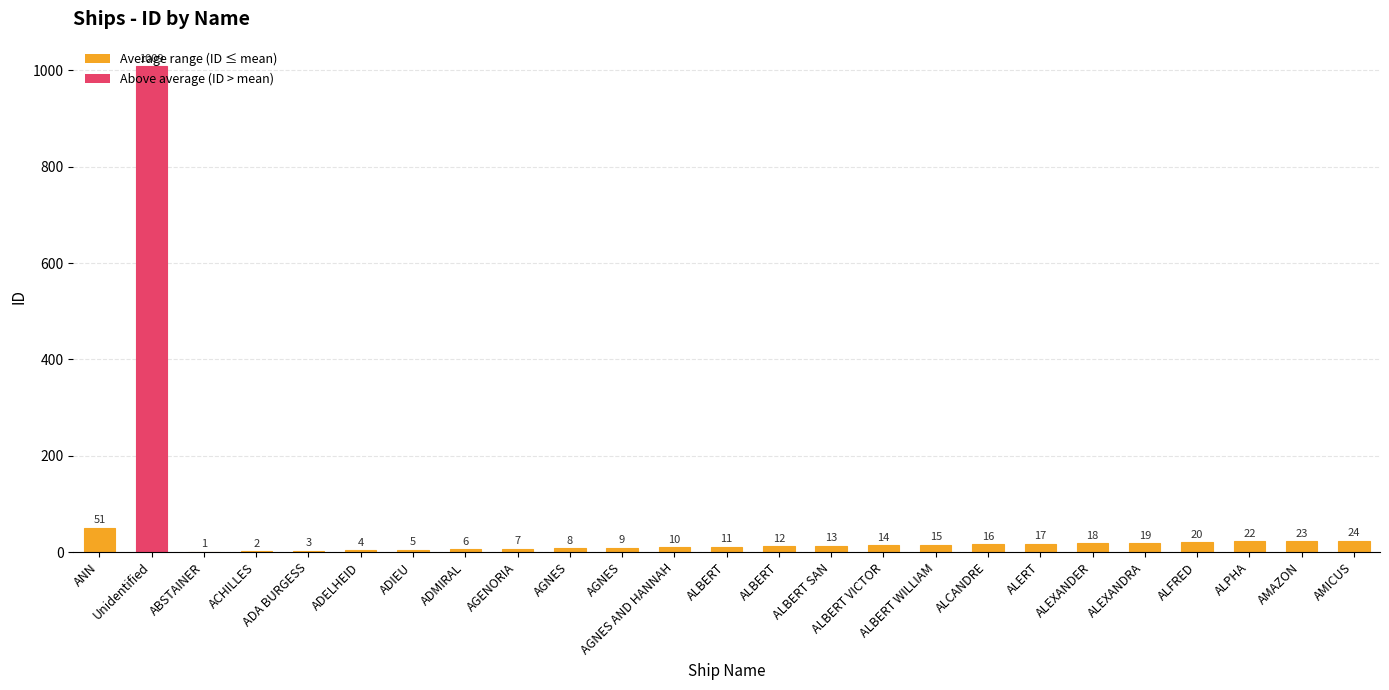

Are the bars horizontal?

No